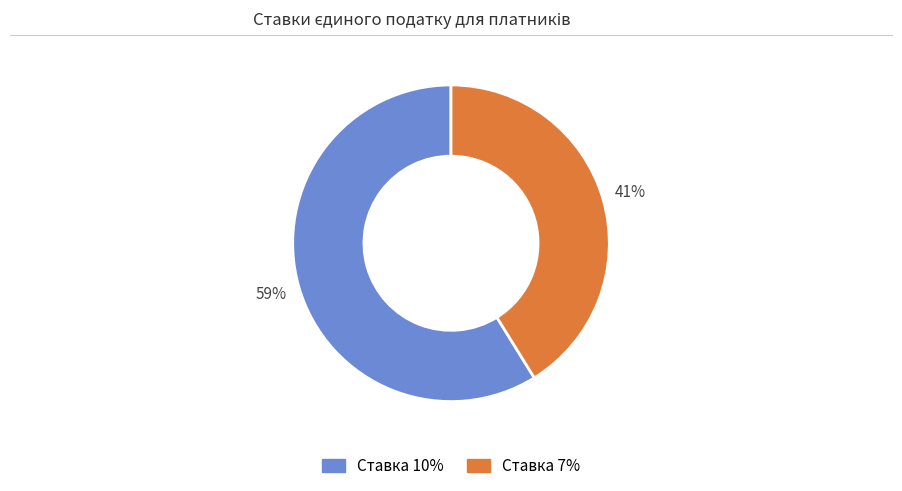

To the nearest percent, what is the average slice percentage?

50%